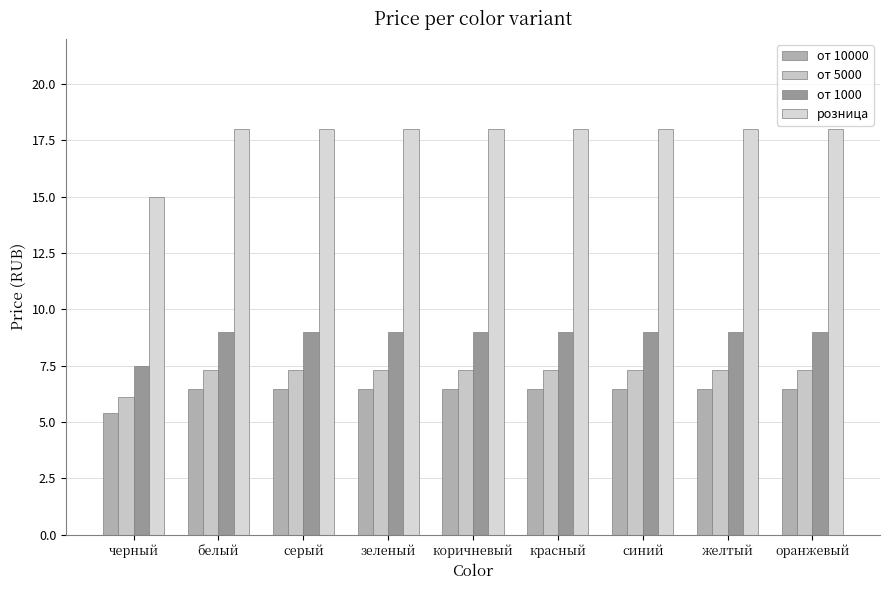

Is it true that от 10000 equals 8.9 at серый?

False